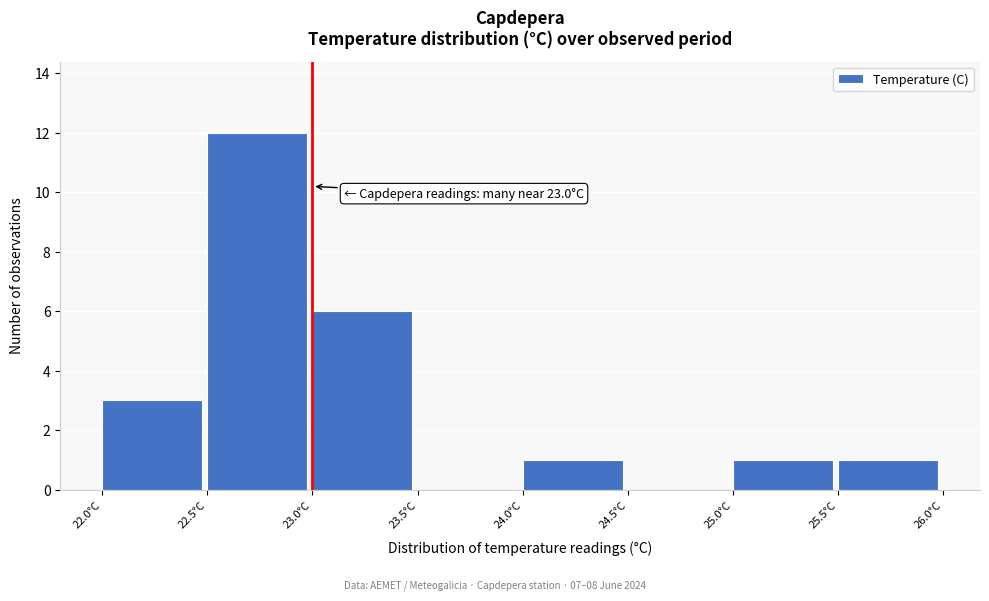

Over which range of the x-axis is the bar tallest?

22.5 to 23.0